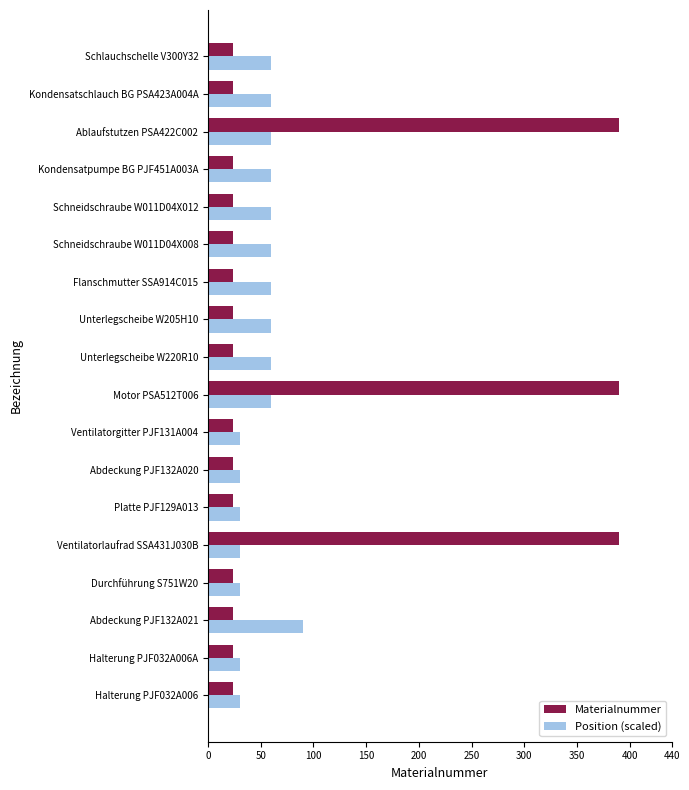

Rank the series by their average value, from lowest to highest.

Position (scaled), Materialnummer